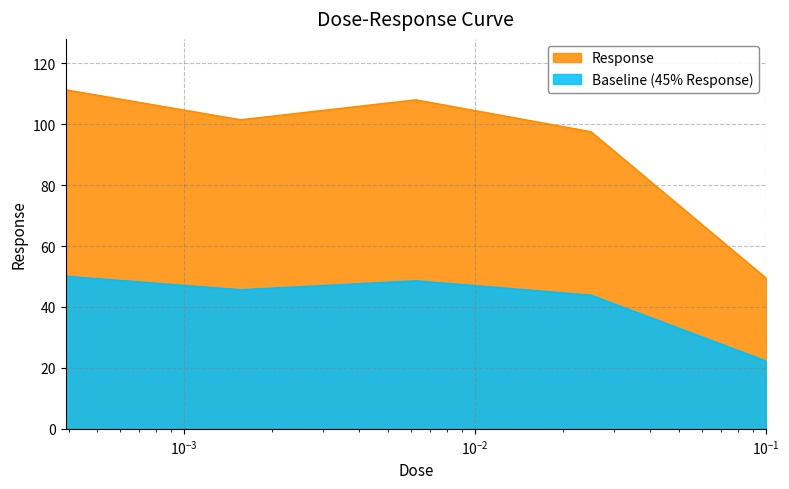

At which category does the data reach its first local peak?

0.00625